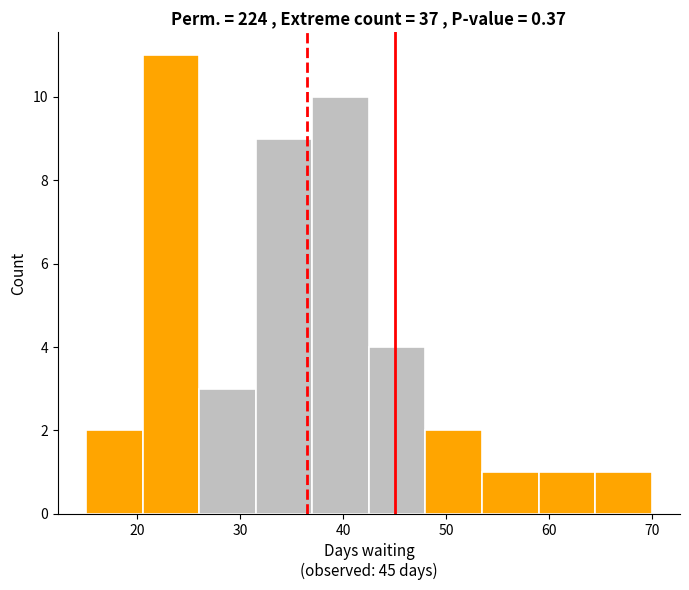

Reading left to right, list every bar in this chart as the range it spans on the x-axis followed by its height. Neither the bar edges nor the heights are printed on the chart, so give them approximately, as read against the axes.

15.0 to 20.5: 2
20.5 to 26.0: 11
26.0 to 31.5: 3
31.5 to 37.0: 9
37.0 to 42.5: 10
42.5 to 48.0: 4
48.0 to 53.5: 2
53.5 to 59.0: 1
59.0 to 64.5: 1
64.5 to 70.0: 1